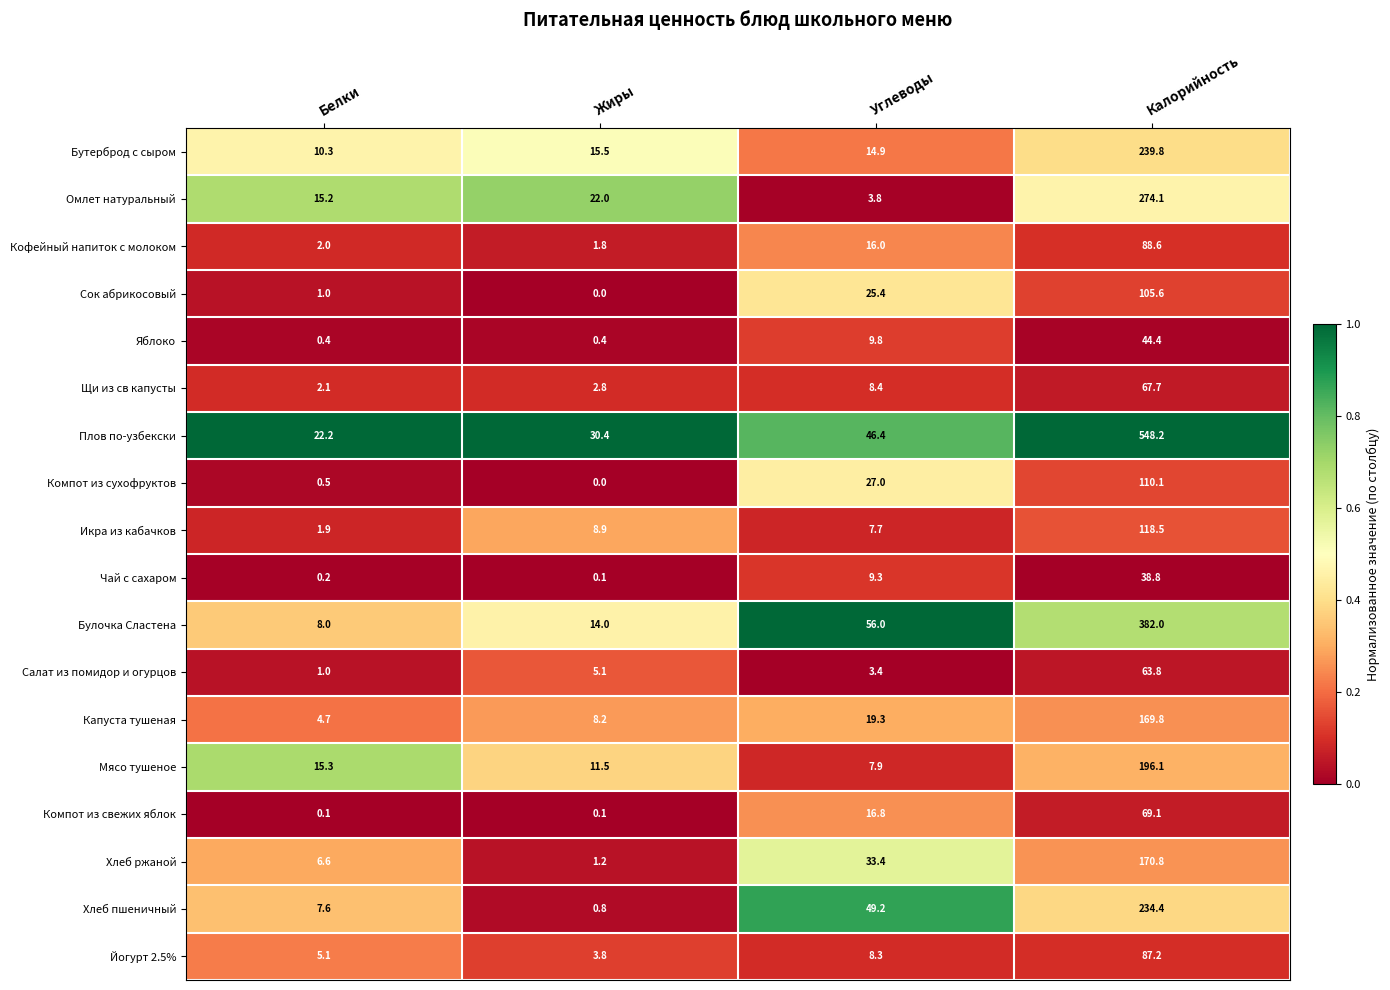

What is the difference between the second highest and second lowest values in the Икра из кабачков series?

1.2